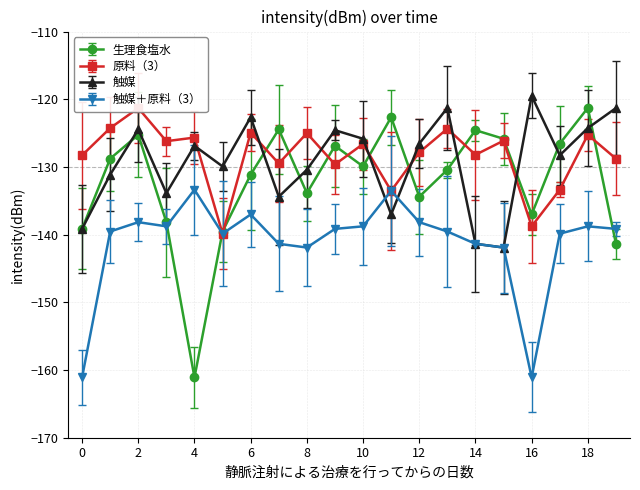

List the series in order of their peak value, lowest first.

触媒＋原料（3）, 原料（3）, 生理食塩水, 触媒